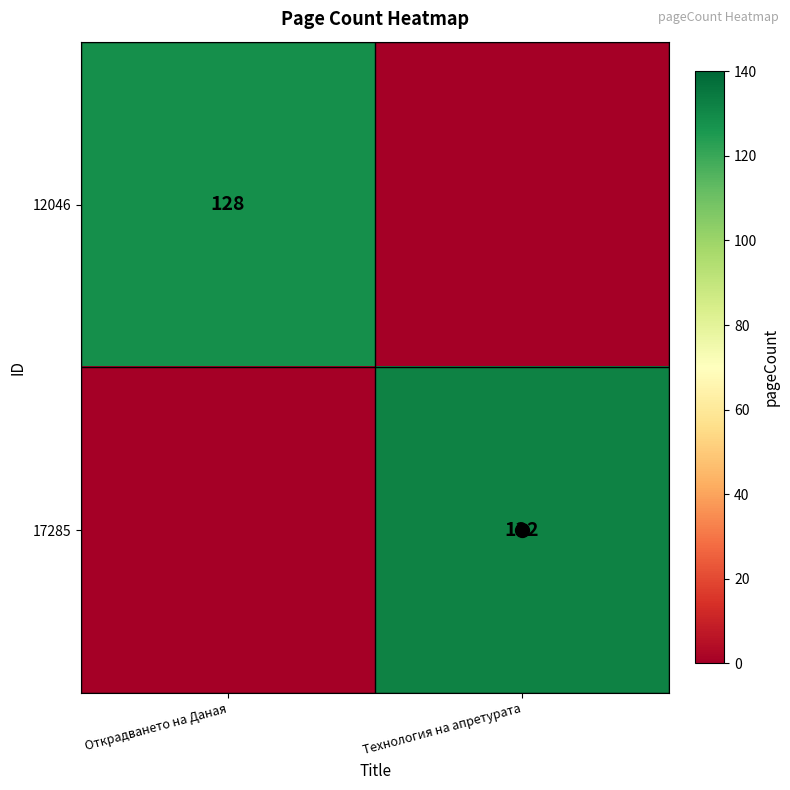

Is the value of 17285 at Технология на апретурата greater than the value of 12046 at Открадването на Даная?

Yes